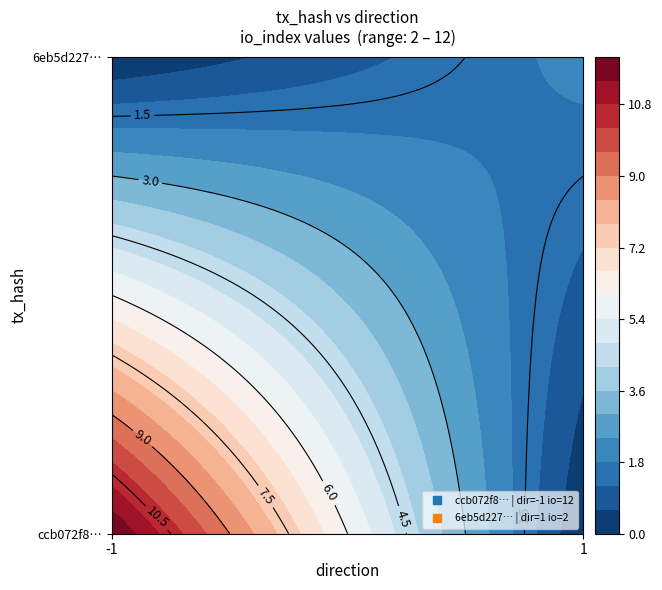

Which series has the widest spread of values?

ccb072f8c924b5a049f8642fe8dec2350af632f